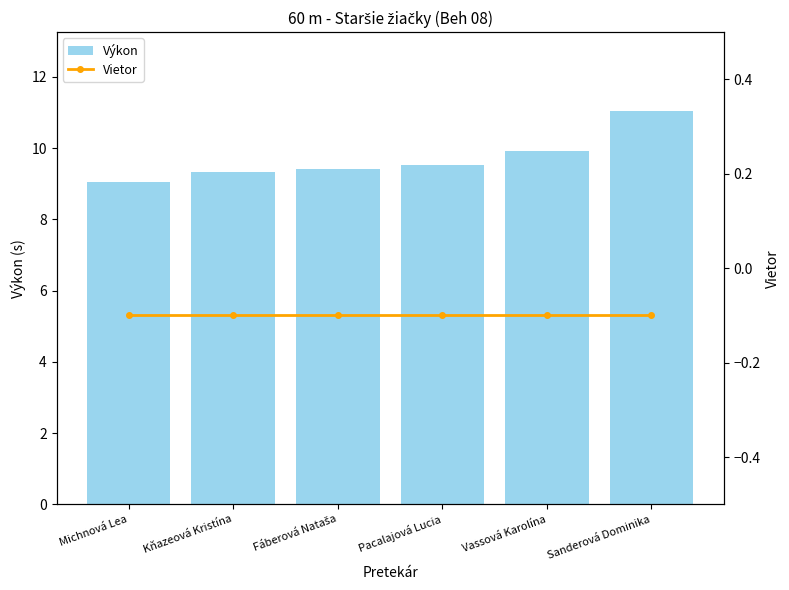

What is the greatest value displayed?

11.1